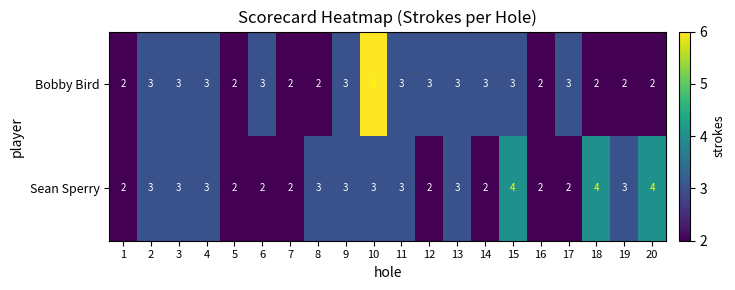

Count the Bobby Bird values in the range 2 to 3.

19